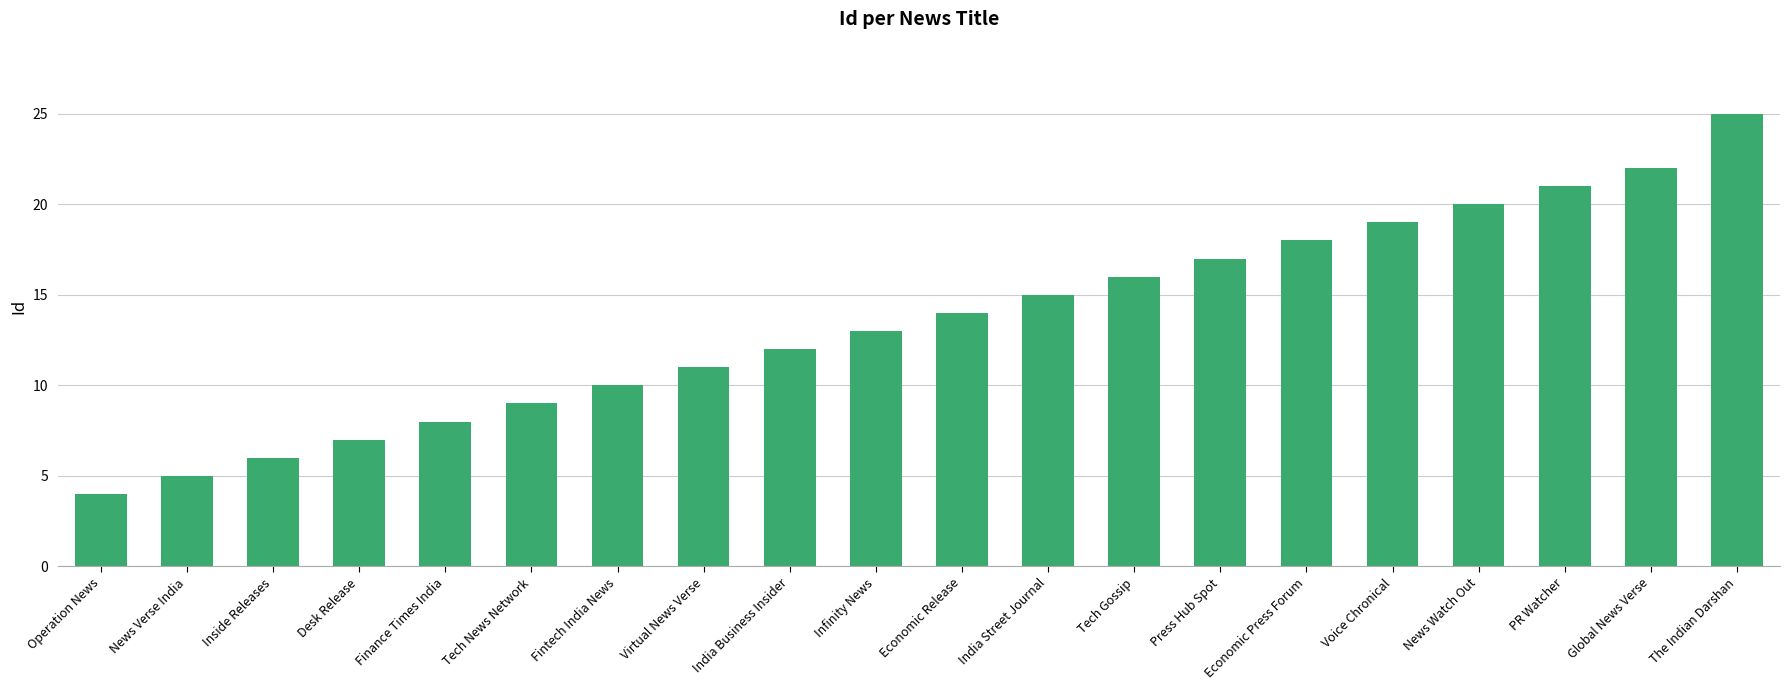

The value at The Indian Darshan is 42. True or false?

False